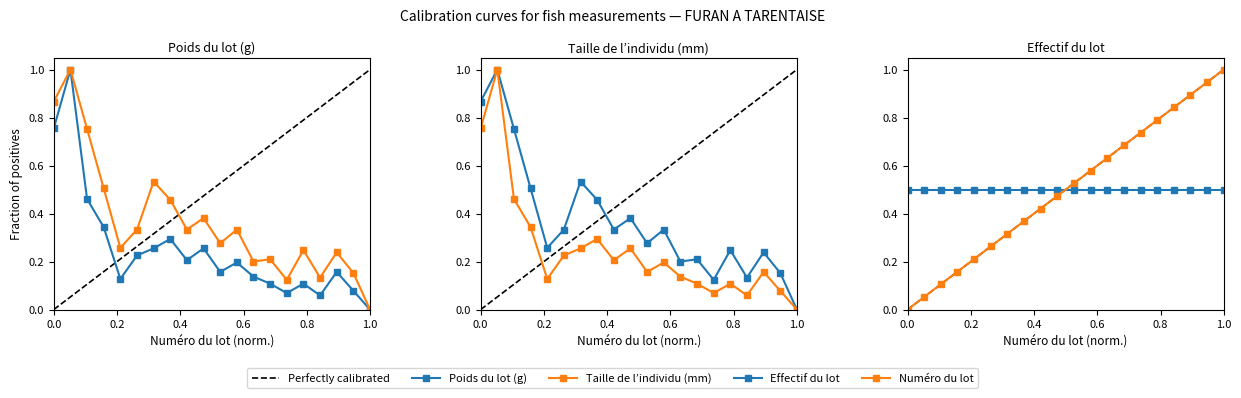

True or false: Poids du lot (g) has more than 1 interior local peaks.

True